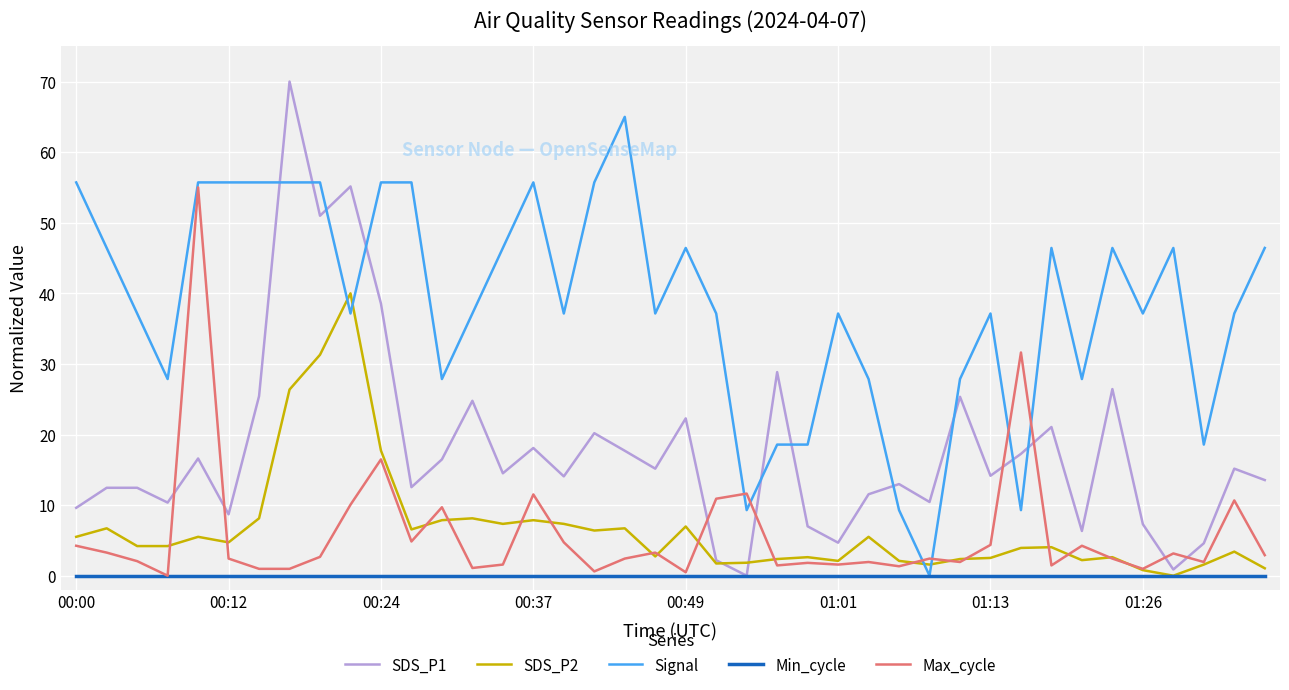

How many values in Max_cycle are above zero?

39